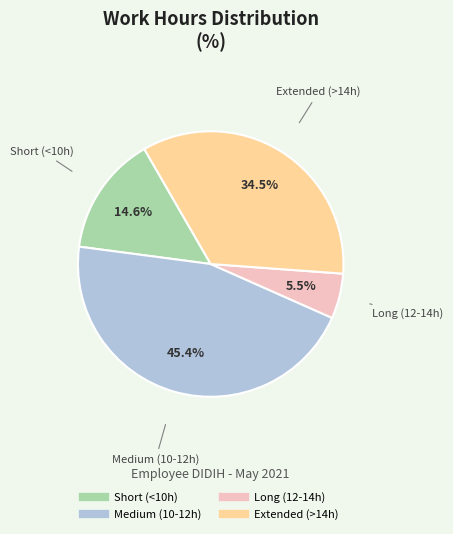

Is there any slice that represents more than half of the pie?

No